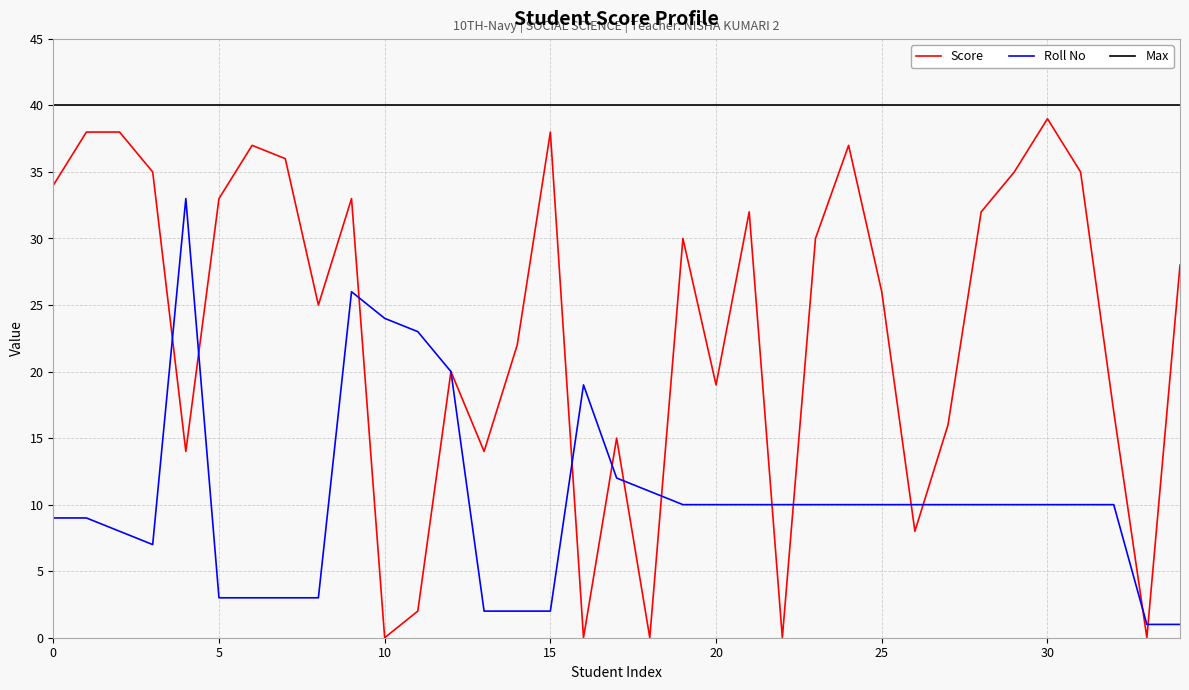

True or false: Score and Max intersect in this chart.

False